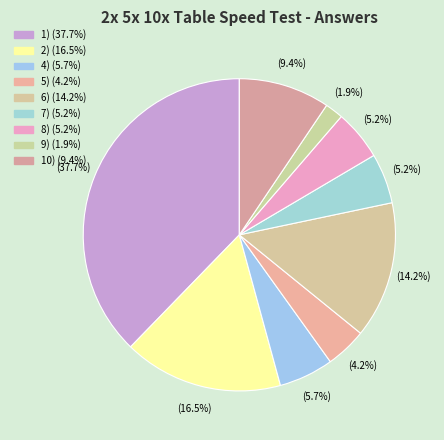

Count the number of slices in the pie.

9